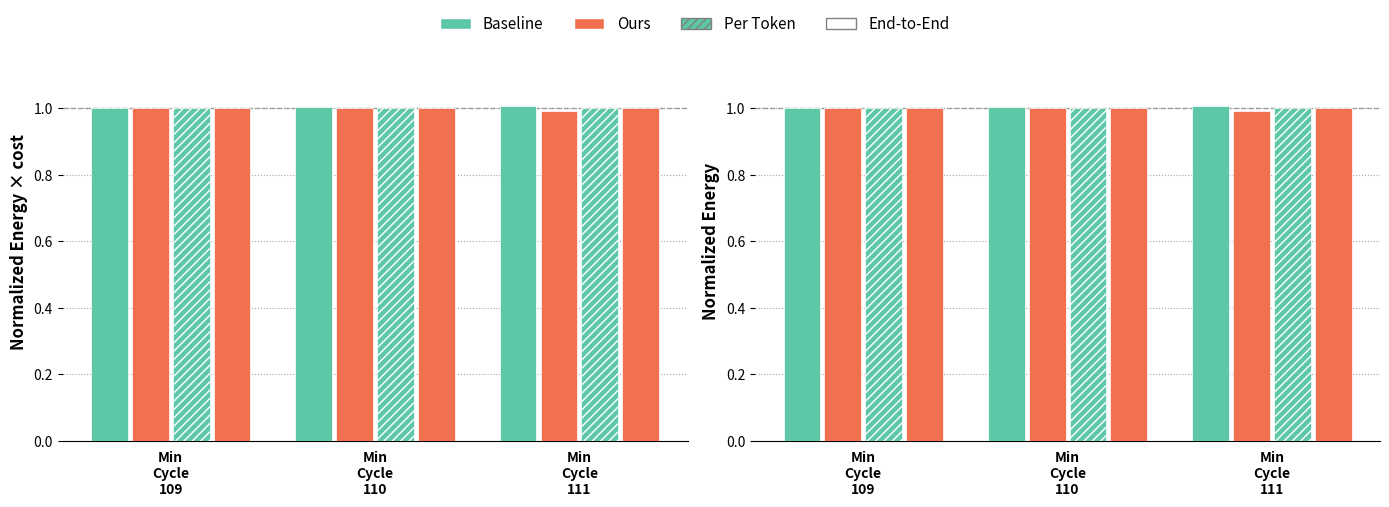

Is the value of Baseline at Min
Cycle
109 greater than the value of Per Token at Min
Cycle
110?

No